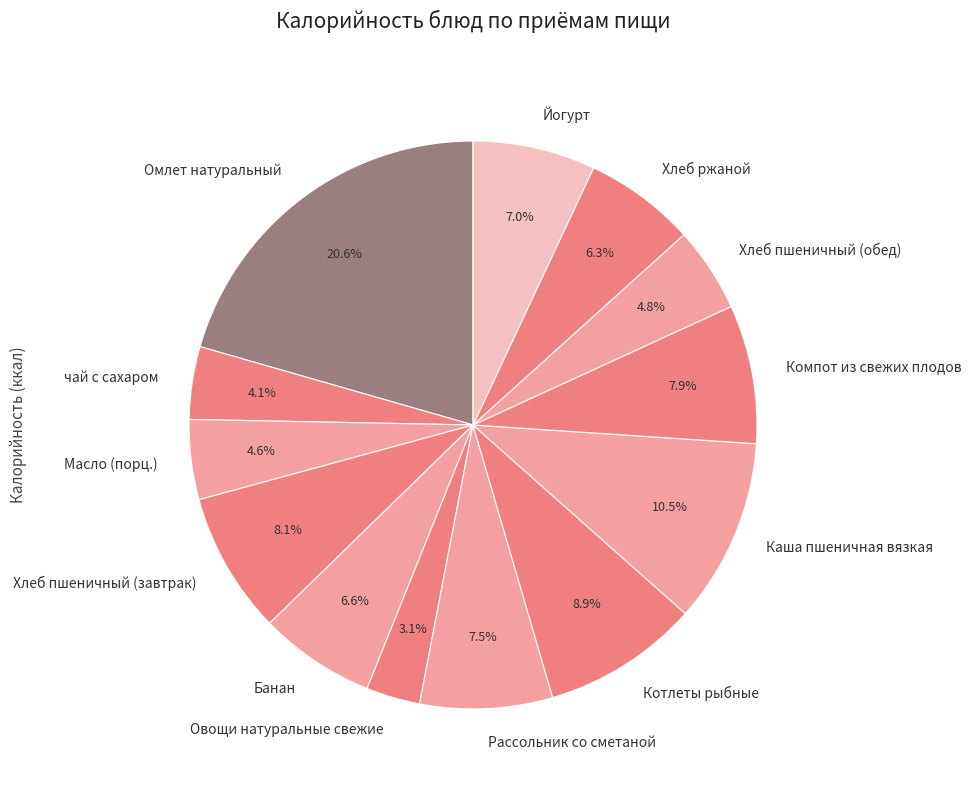

Which category has the smallest portion of the pie?

Овощи натуральные свежие